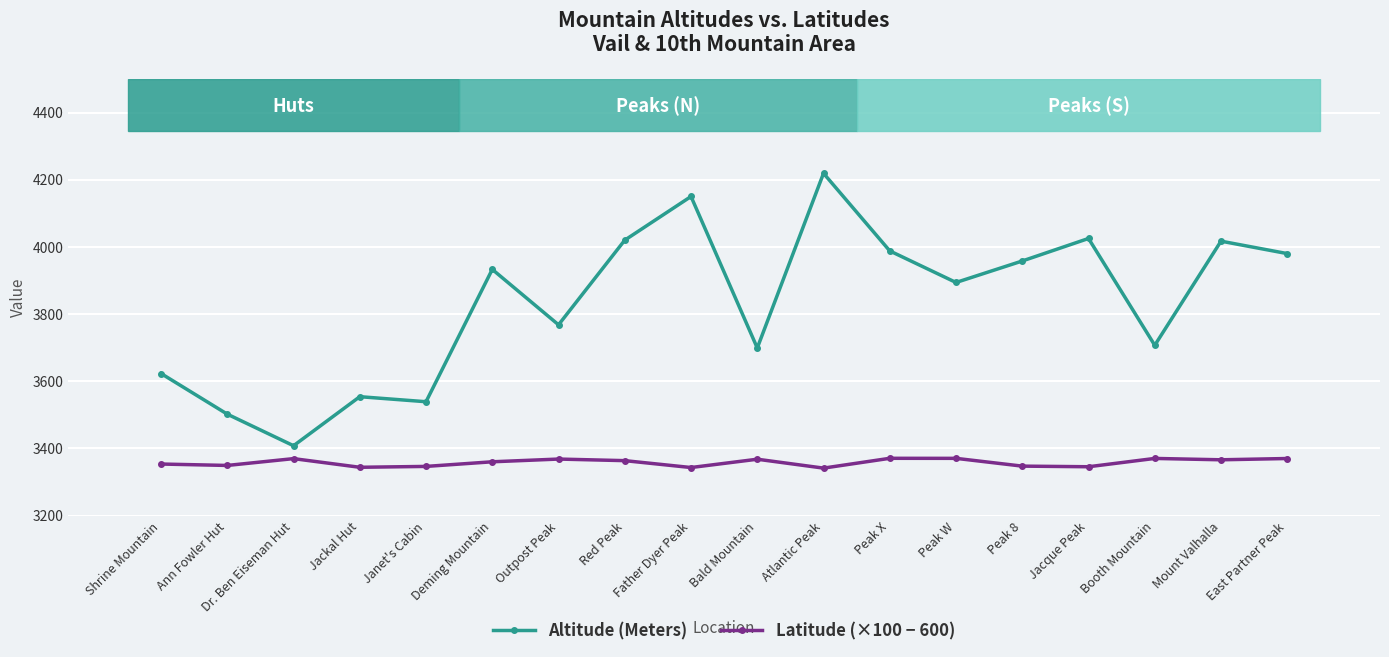

What is the greatest value displayed?

4219.0